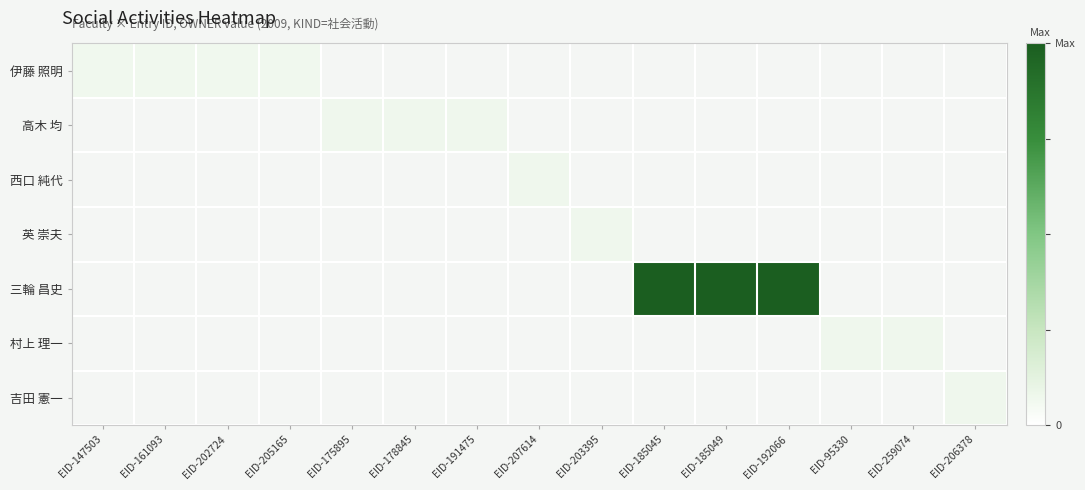

What is the difference between the highest and lowest values at EID-178845?

10829